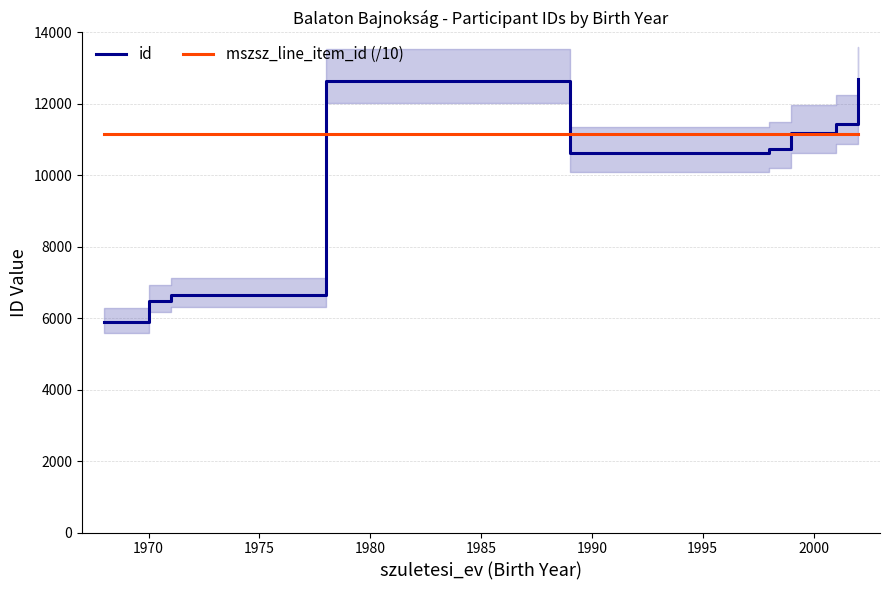

True or false: id has more than 2 points higher than both neighbors.

False